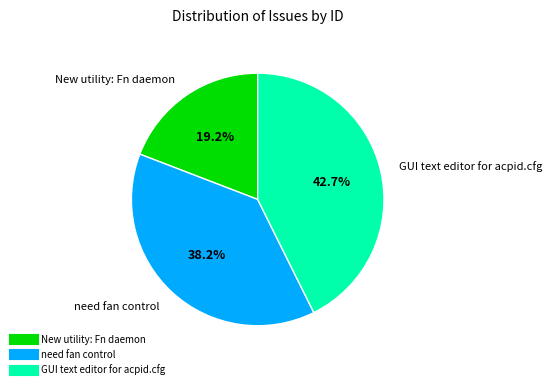

The need fan control slice represents 31% of the pie. True or false?

False